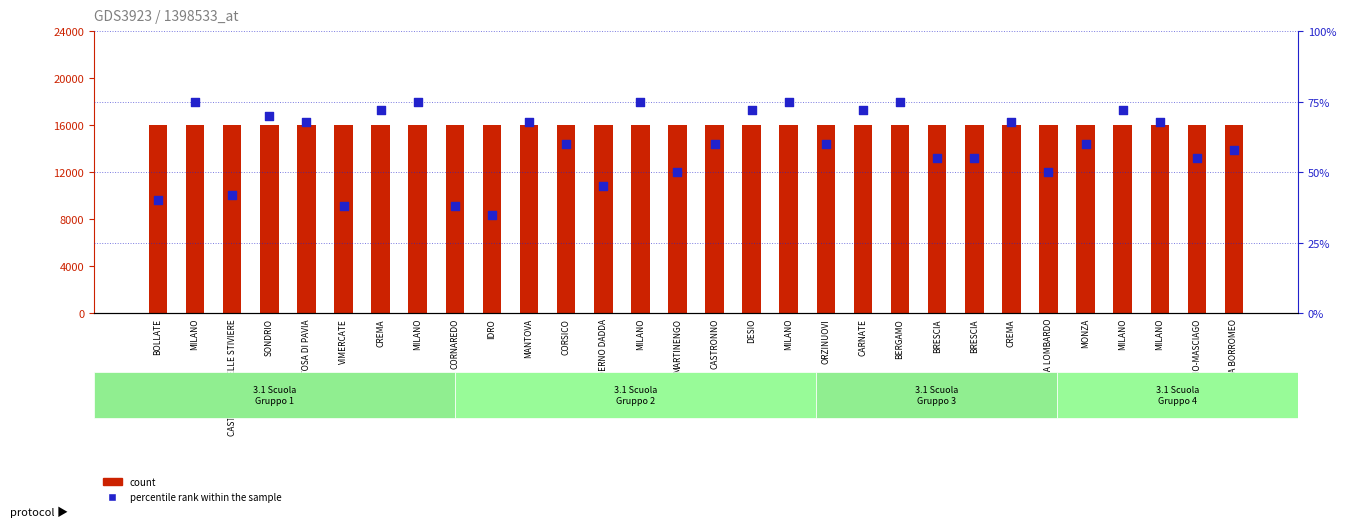

What is the total value across all series at SONDRIO?

16070